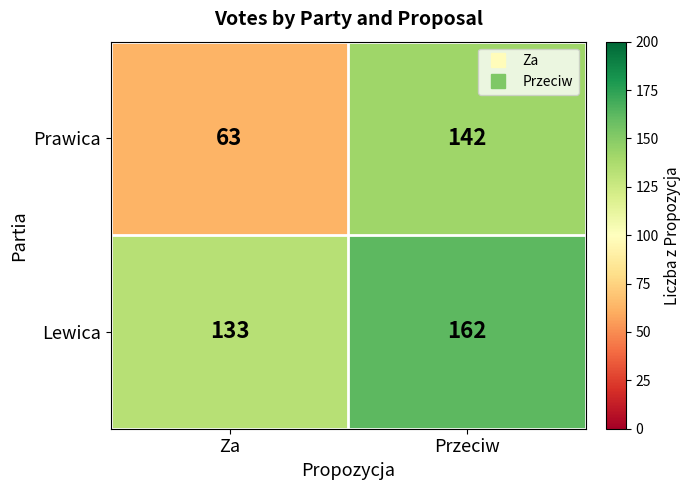

Rank the series by their average value, from highest to lowest.

Lewica, Prawica